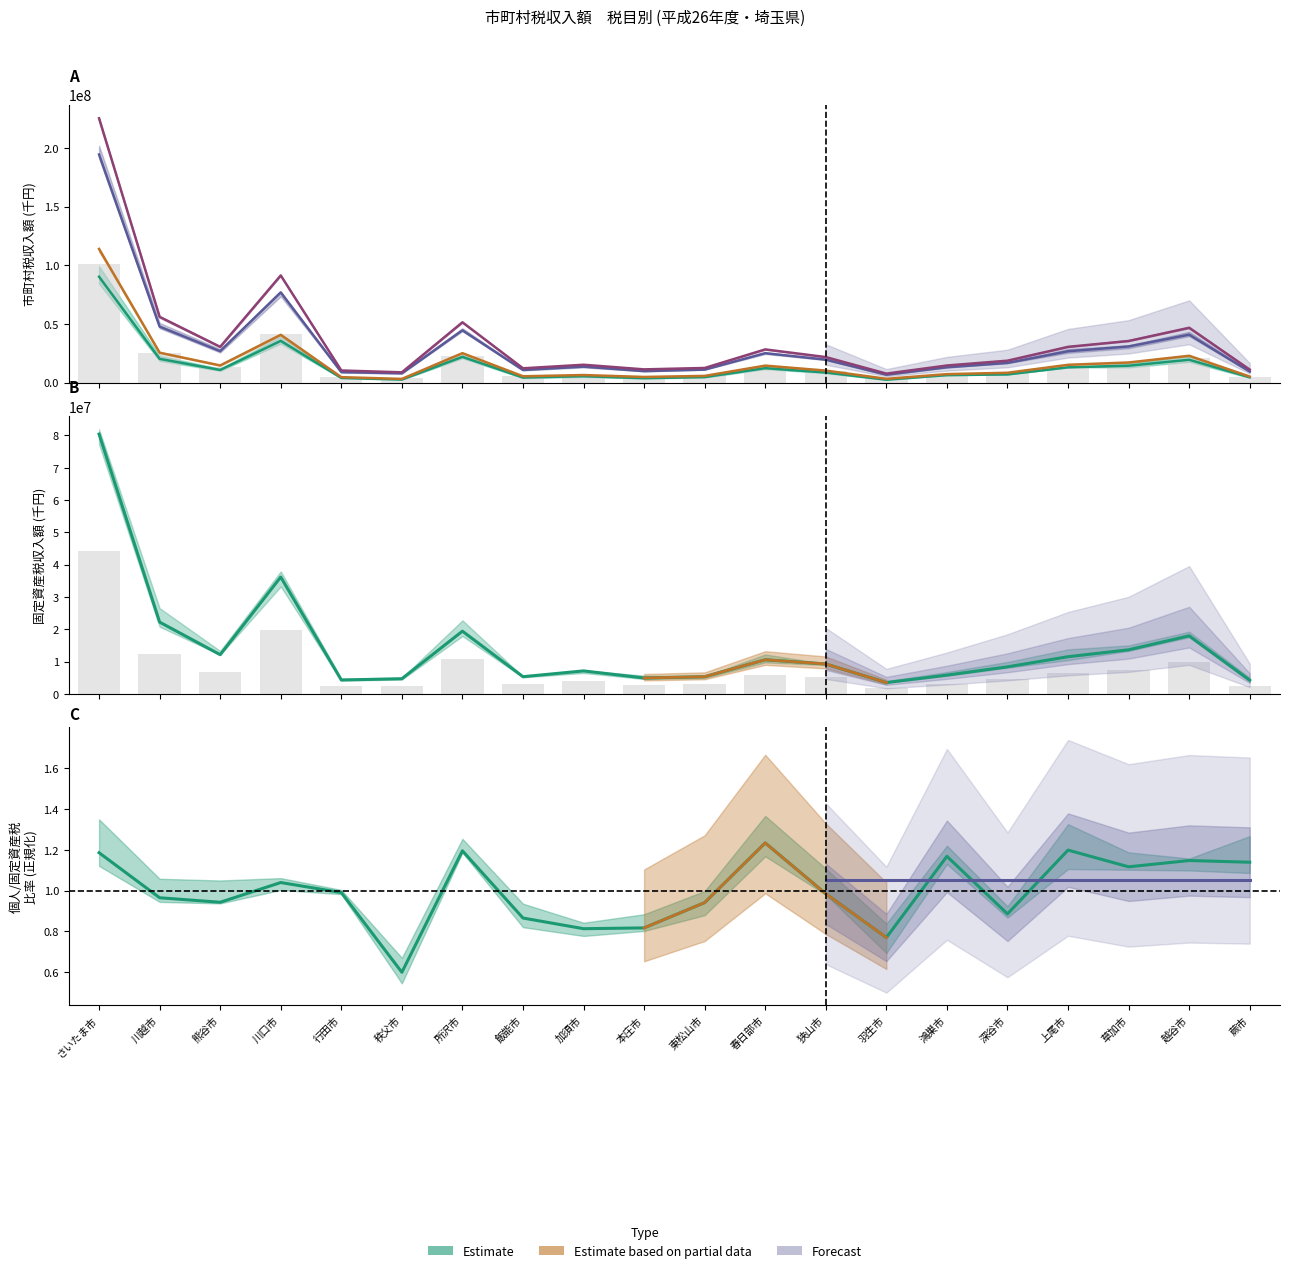

What is the value of the 個人市町村民税 bar at the 19th from the left?

19538195.0